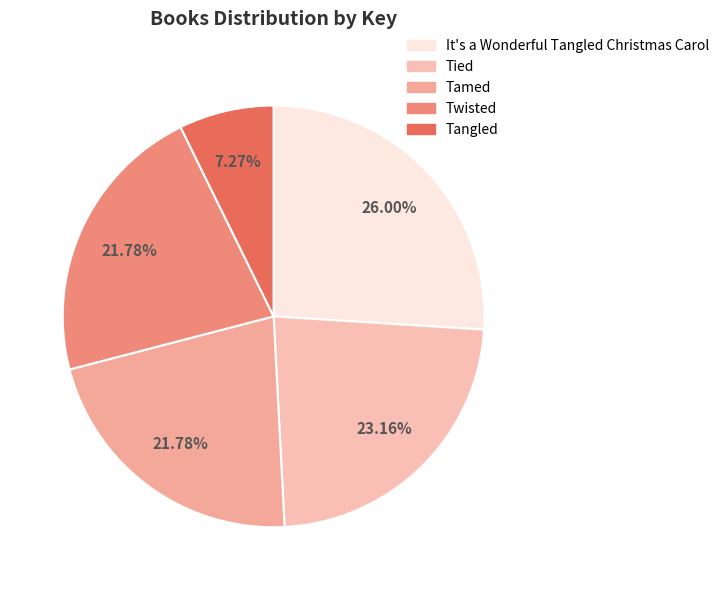

To the nearest percent, what is the average slice percentage?

20%